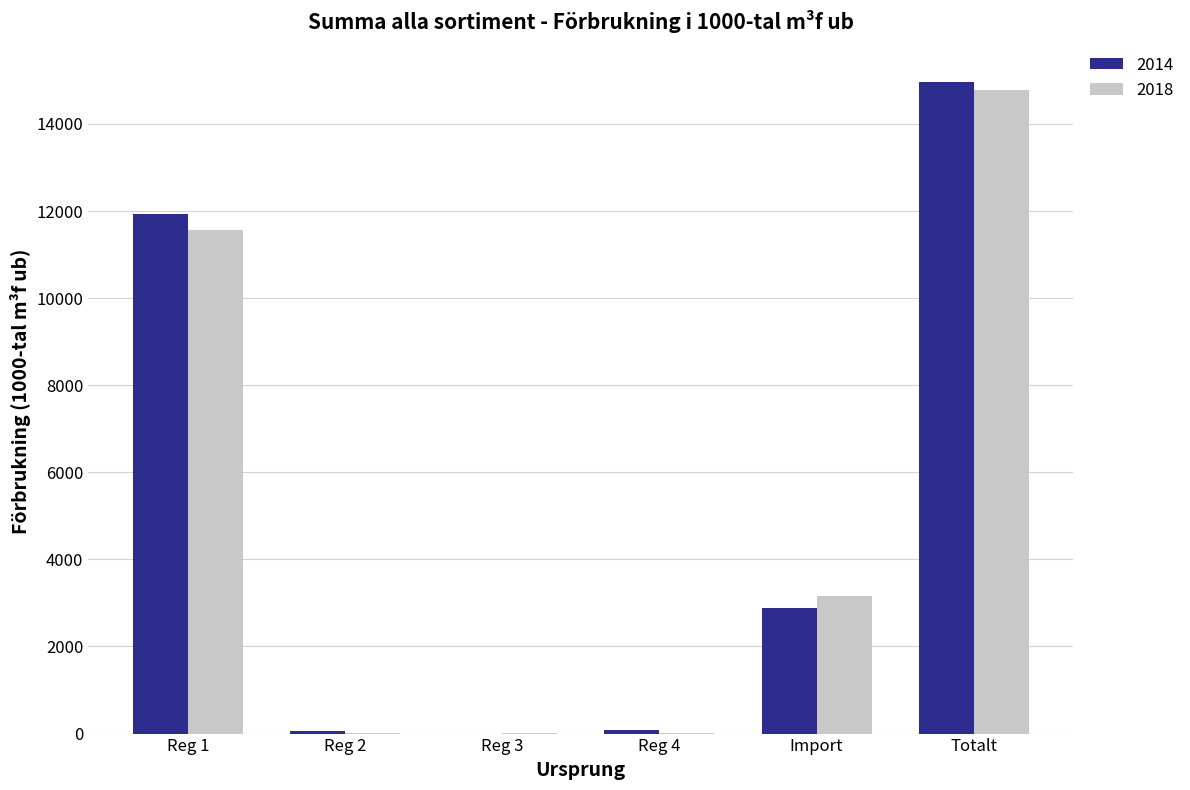

Is the value of 2014 at Reg 3 greater than the value of 2018 at Reg 1?

No